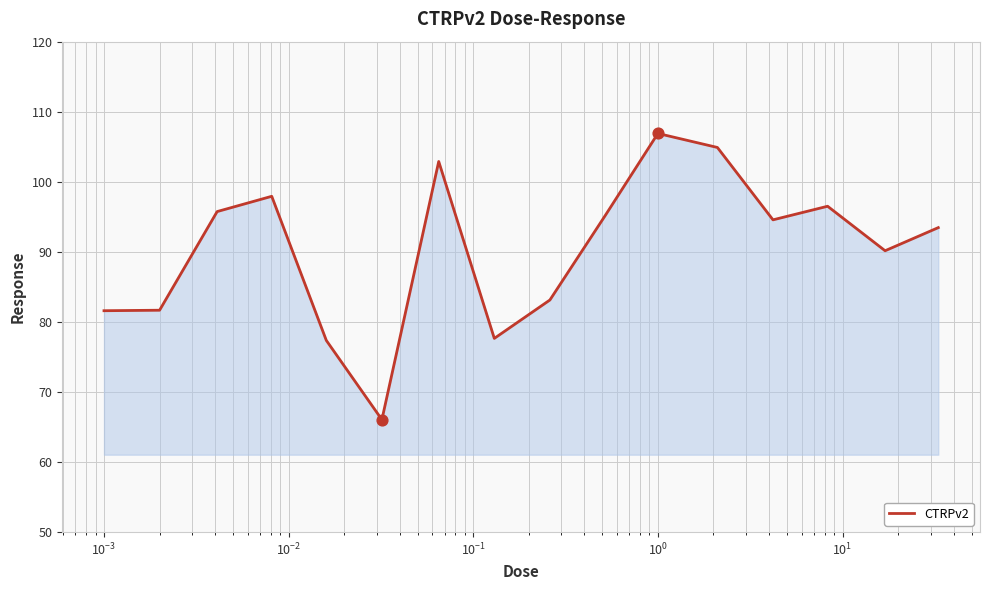

What is the greatest value displayed?

106.9